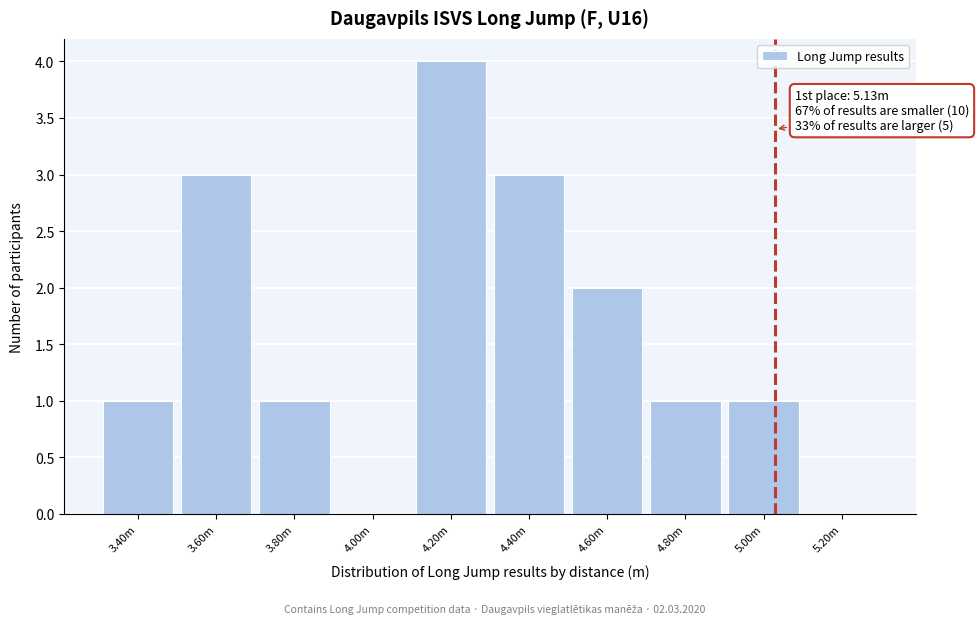

Reading left to right, list all the values displayed in this chart.

3.40m=1	3.60m=3	3.80m=1	4.00m=0	4.20m=4	4.40m=3	4.60m=2	4.80m=1	5.00m=1	5.20m=0